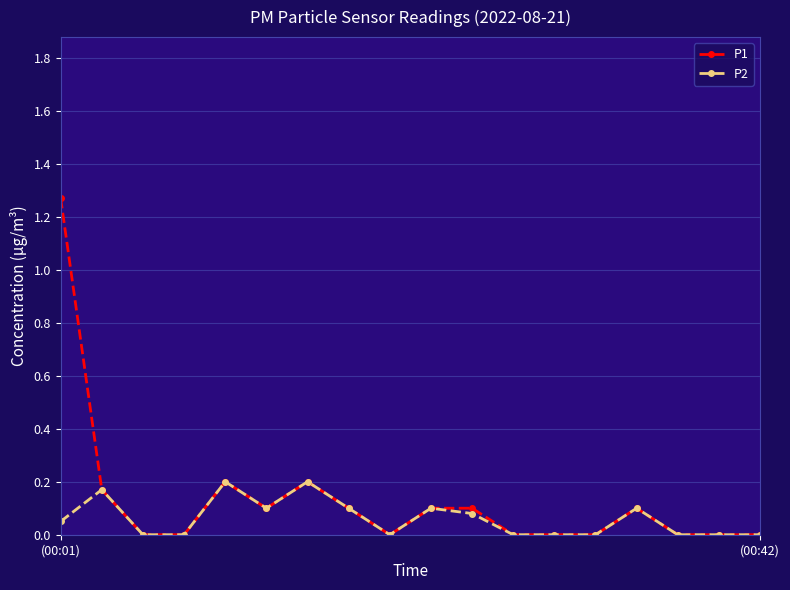

Which series has the largest range (max minus min)?

P1